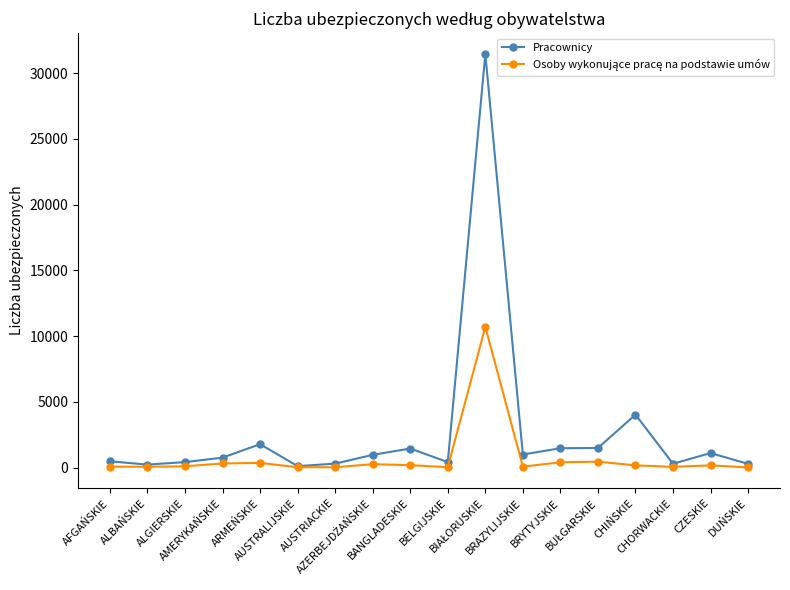

What is the average value of the Pracownicy series?

2670